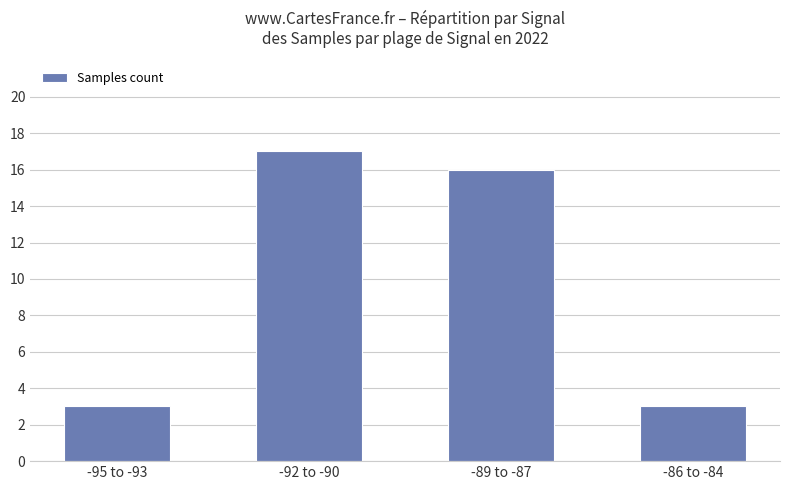

Is it true that the value at -92 to -90 is 23?

False